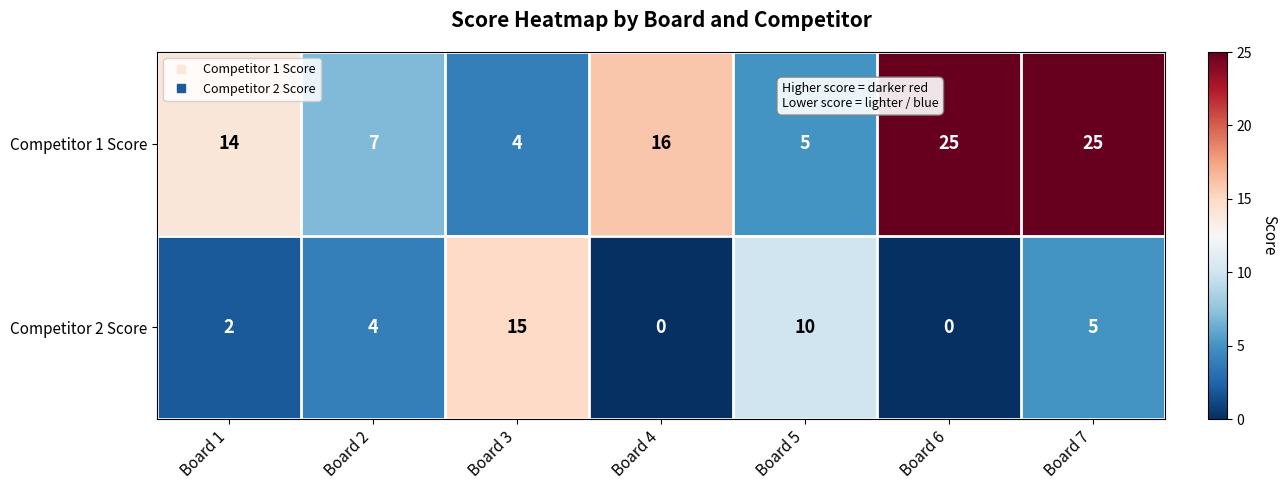

How many categories are shown in the chart?

7